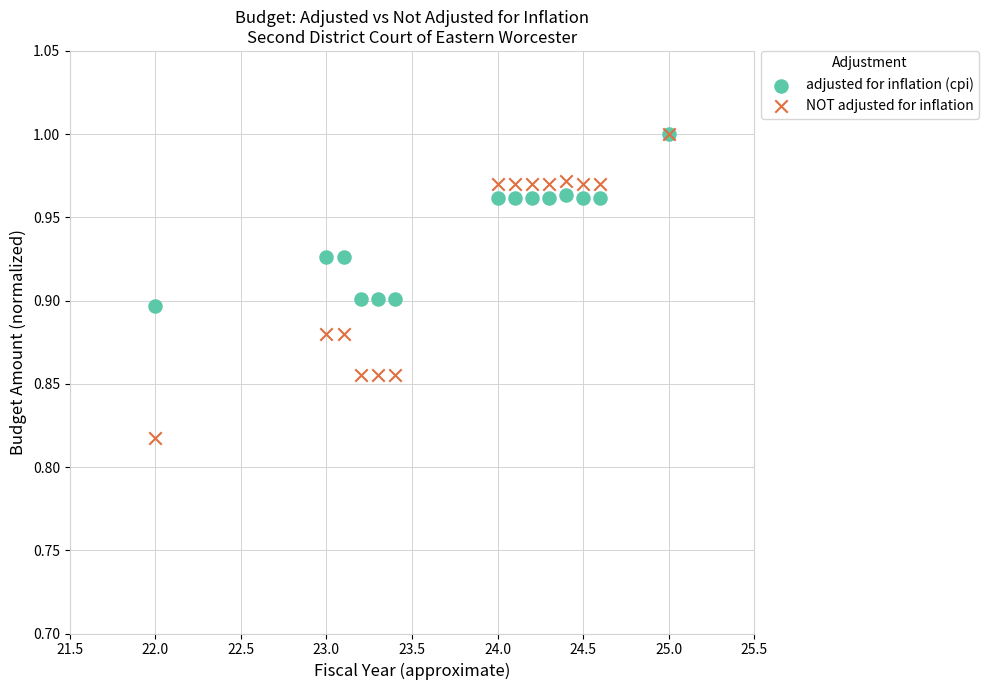

What are all the series names shown in the legend?

adjusted for inflation (cpi), NOT adjusted for inflation